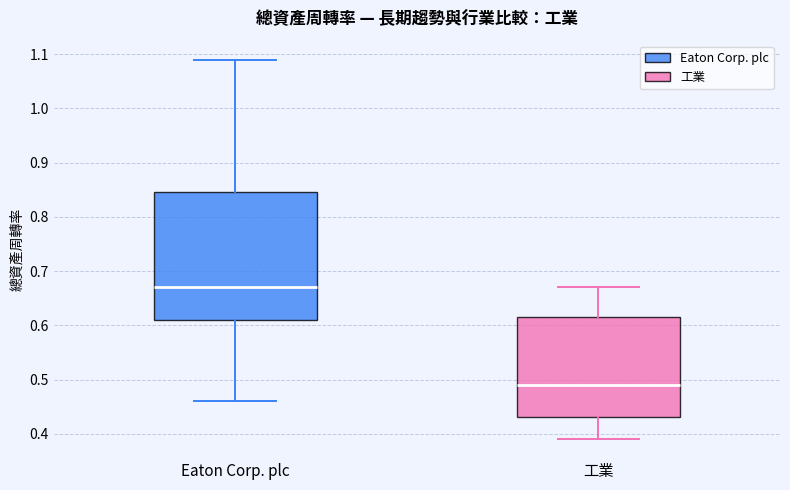

Reading left to right, read every box against the y-axis: the position of its median line, the range the box covers, and the ends of its whiskers. The values are not printed on the chart, so give them approximately, as read against the axis.

Eaton Corp. plc: median 0.67, box 0.61 to 0.85, whiskers 0.46 to 1.09
工業: median 0.49, box 0.43 to 0.62, whiskers 0.39 to 0.67